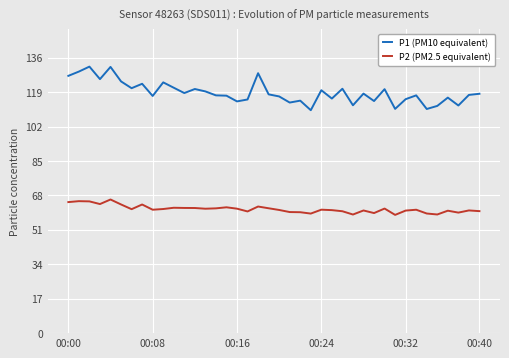

Which series has the widest spread of values?

P1 (PM10 equivalent)